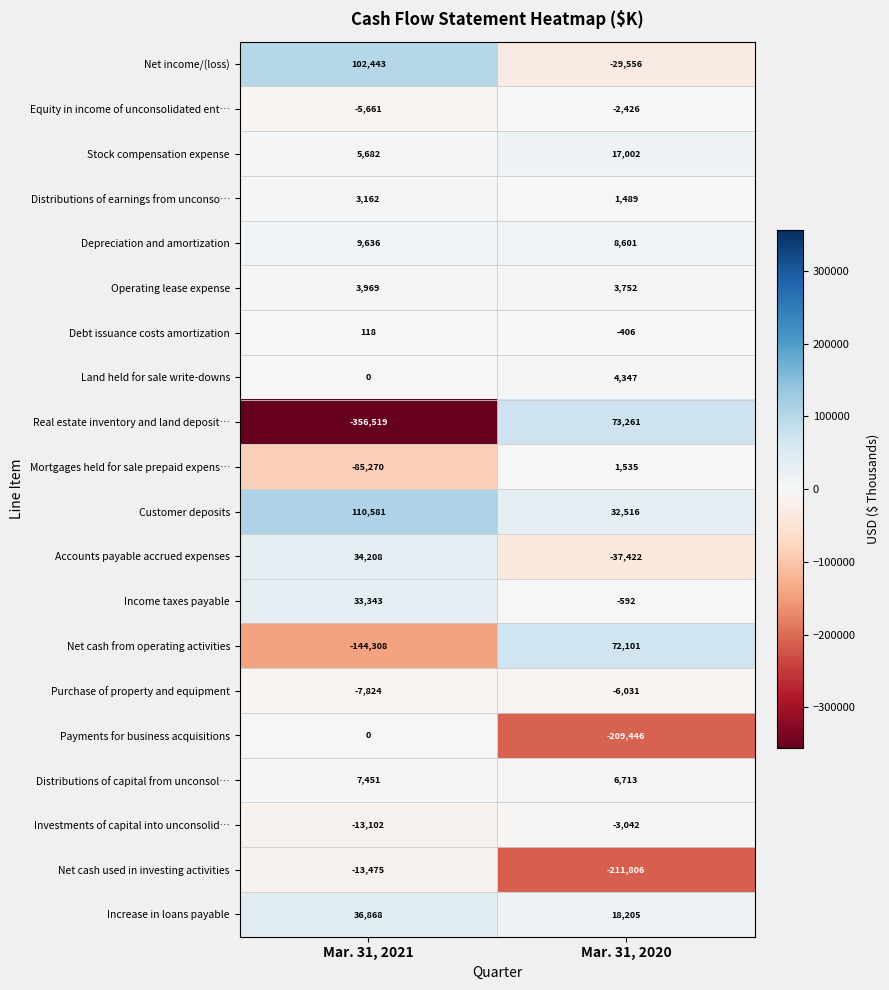

Is it true that Purchase of property and equipment equals -8264 at Mar. 31, 2020?

False